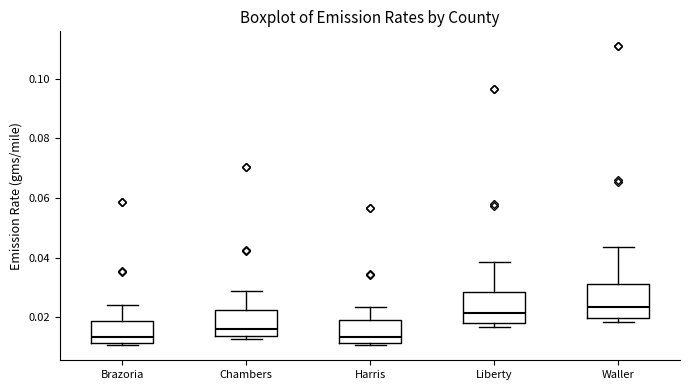

Reading left to right, transcribe this box plot: for each box, give where its median line is, the range the box spans, and where its two whiskers end, as read against the y-axis. The values are not printed on the chart, so give them approximately, as read against the axis.

Brazoria: median 0.014, box 0.012 to 0.018, whiskers 0.010 to 0.024
Chambers: median 0.016, box 0.014 to 0.022, whiskers 0.012 to 0.028
Harris: median 0.014, box 0.012 to 0.018, whiskers 0.010 to 0.024
Liberty: median 0.022, box 0.018 to 0.028, whiskers 0.016 to 0.038
Waller: median 0.024, box 0.020 to 0.030, whiskers 0.018 to 0.044